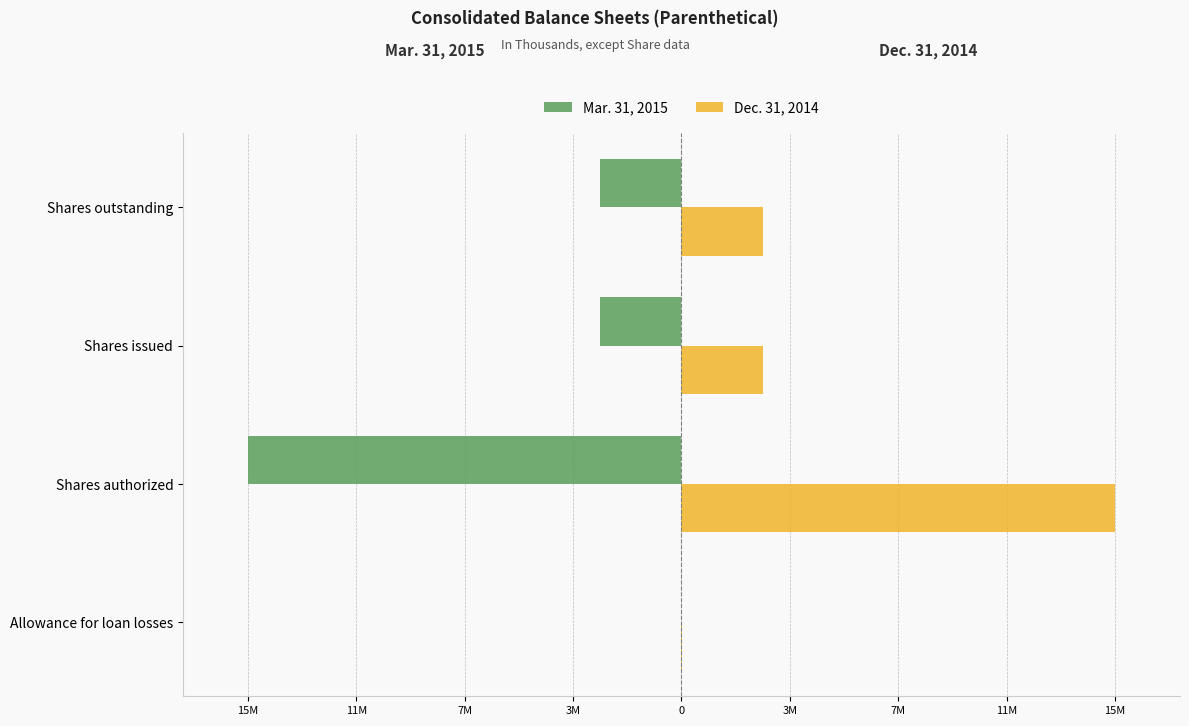

List the series in order of their overall mean, lowest first.

Mar. 31, 2015, Dec. 31, 2014